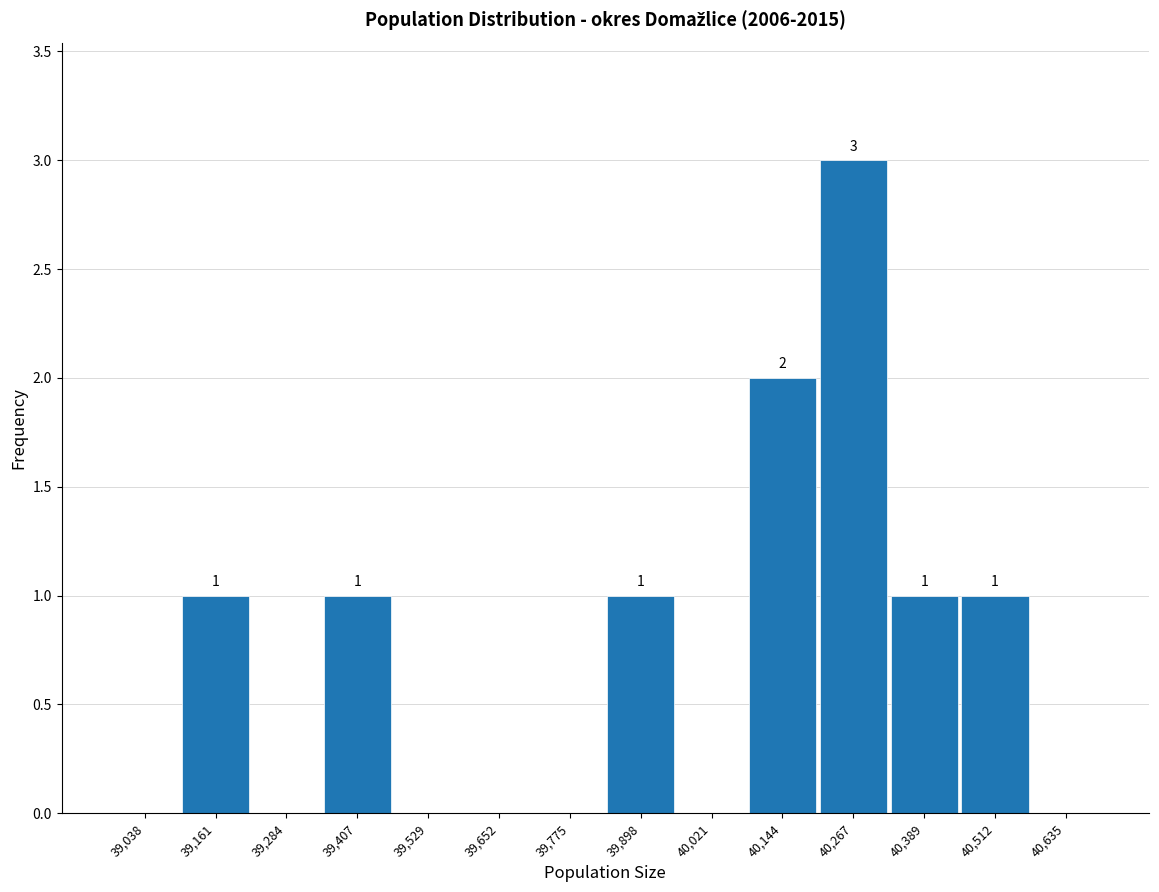

Which range on the x-axis has the tallest bar?

40200 to 40320